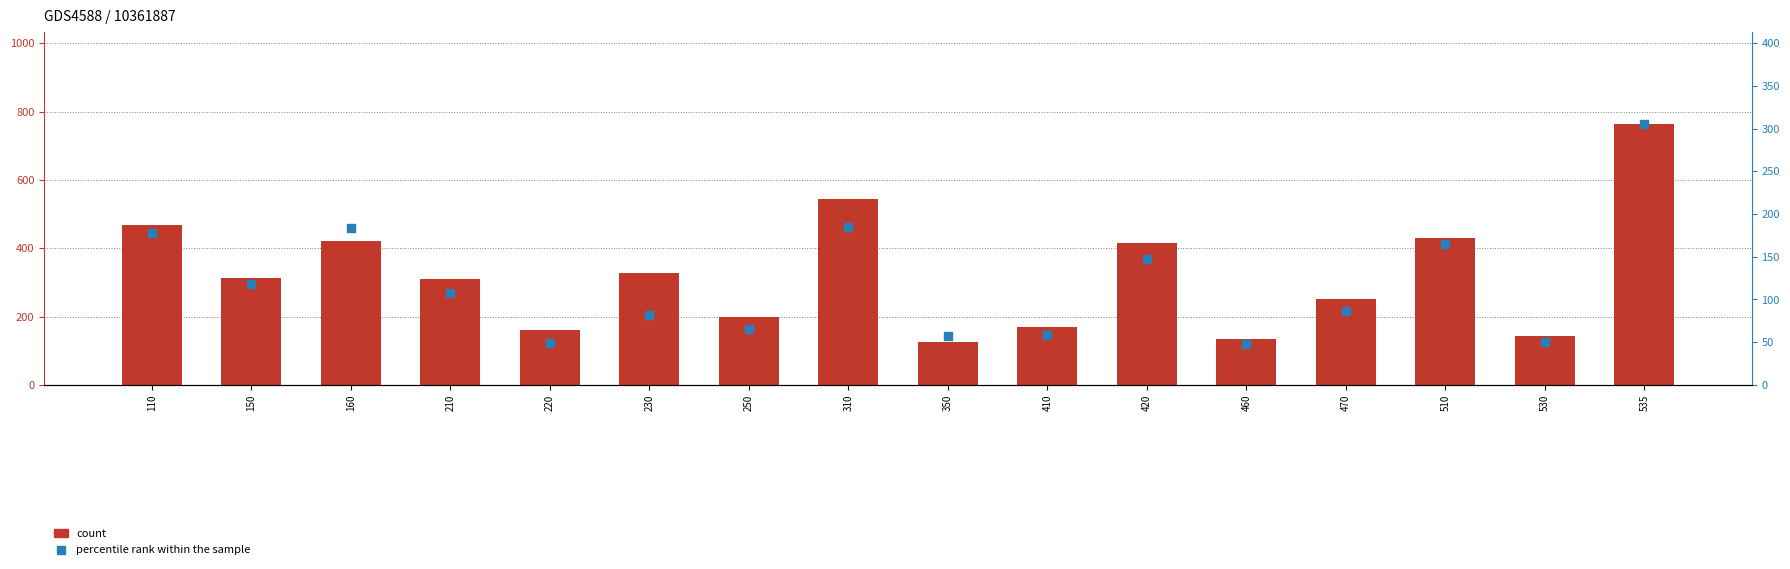

What are all the series names shown in the legend?

count, percentile rank within the sample